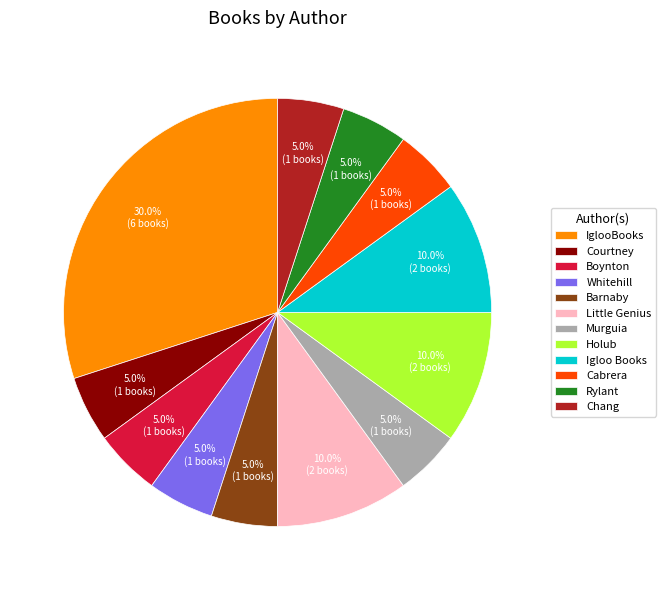

How many slices are in this pie chart?

12